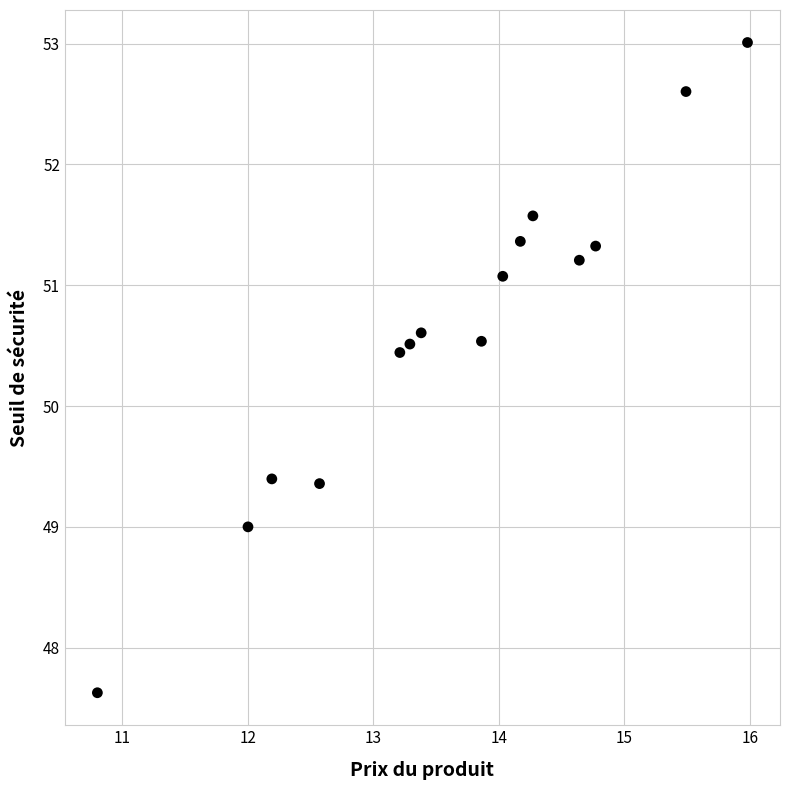

What Y value in the scatter plot is closest to 50?

50.4